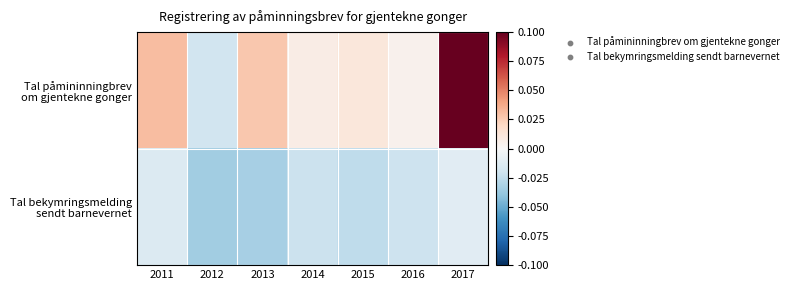

At how many categories does at least one series exceed 0?

6